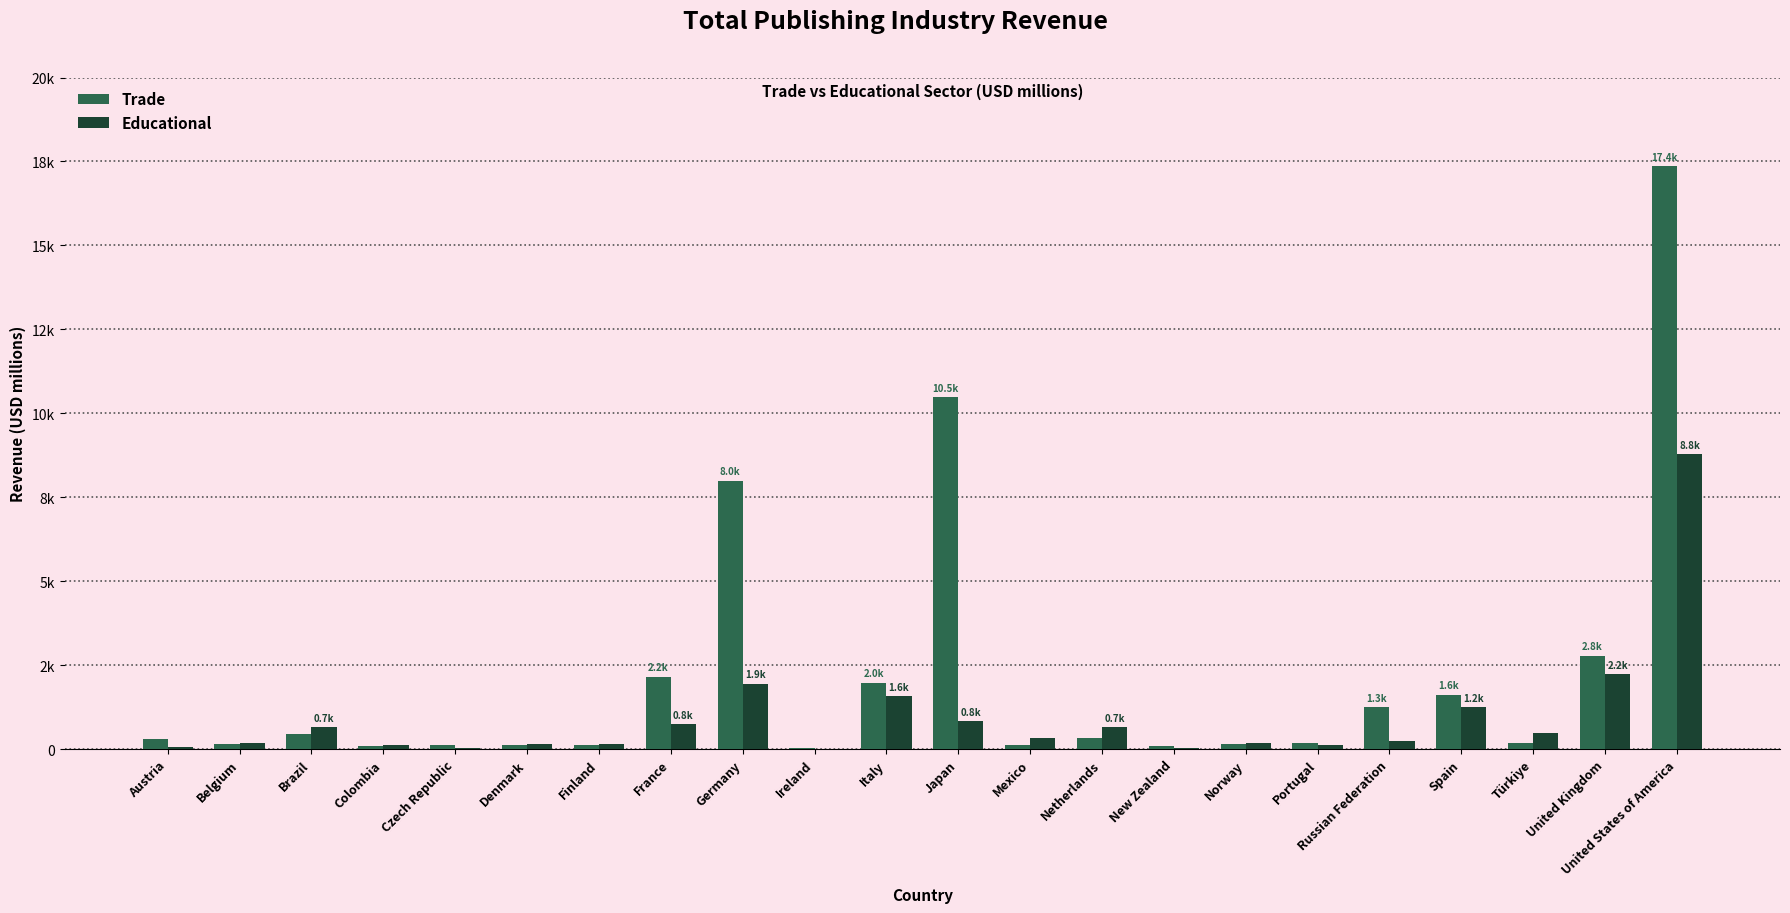

Reading left to right, extract all data points from this chart.

Trade: Austria=314.2	Belgium=135.9	Brazil=458.0	Colombia=105.2	Czech Republic=119.0	Denmark=110.4	Finland=133.9	France=2156.4	Germany=7995.8	Ireland=20.1	Italy=1980.0	Japan=10484.3	Mexico=124.5	Netherlands=341.9	New Zealand=89.0	Norway=163.8	Portugal=184.3	Russian Federation=1251.7	Spain=1619.8	Türkiye=169.1	United Kingdom=2786.1	United States of America=17360.8
Educational: Austria=55.0	Belgium=182.2	Brazil=655.4	Colombia=106.3	Czech Republic=34.1	Denmark=155.3	Finland=156.3	France=752.7	Germany=1949.2	Ireland=10.6	Italy=1587.8	Japan=840.3	Mexico=342.4	Netherlands=664.1	New Zealand=22.7	Norway=173.2	Portugal=115.8	Russian Federation=235.1	Spain=1242.9	Türkiye=469.2	United Kingdom=2238.1	United States of America=8790.1